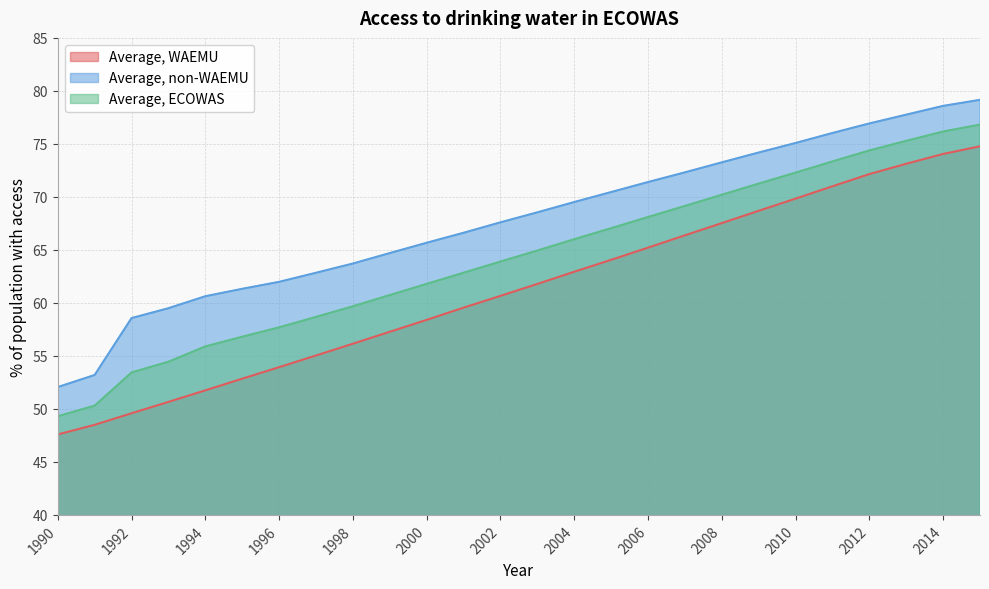

The value of Average, non-WAEMU at 2009 is 74.2. True or false?

True